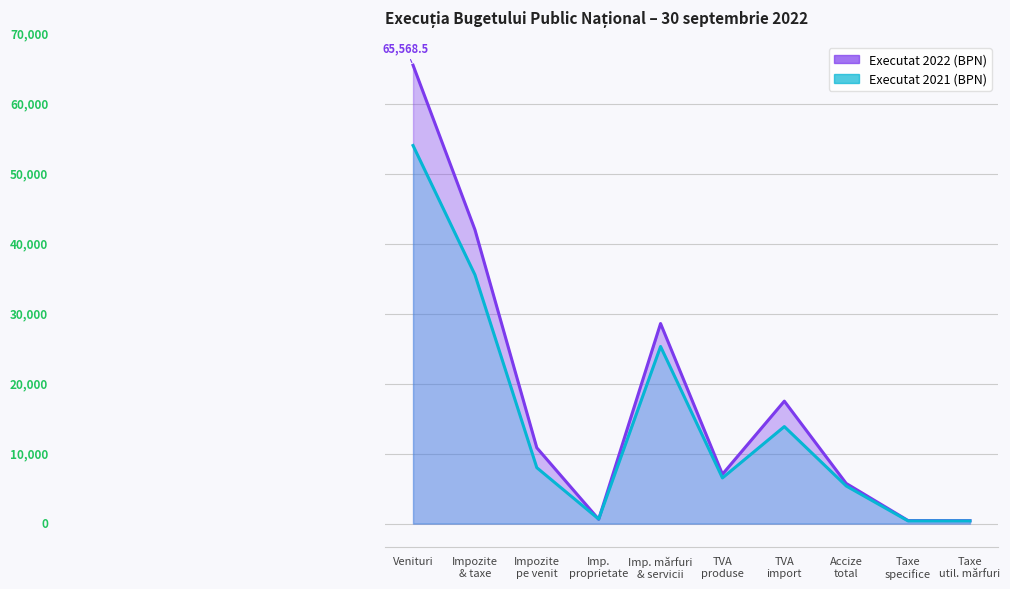

Between which two adjacent categories do Executat 2022 (BPN) and Executat 2021 (BPN) first intersect?

Impozite
pe venit and Imp.
proprietate